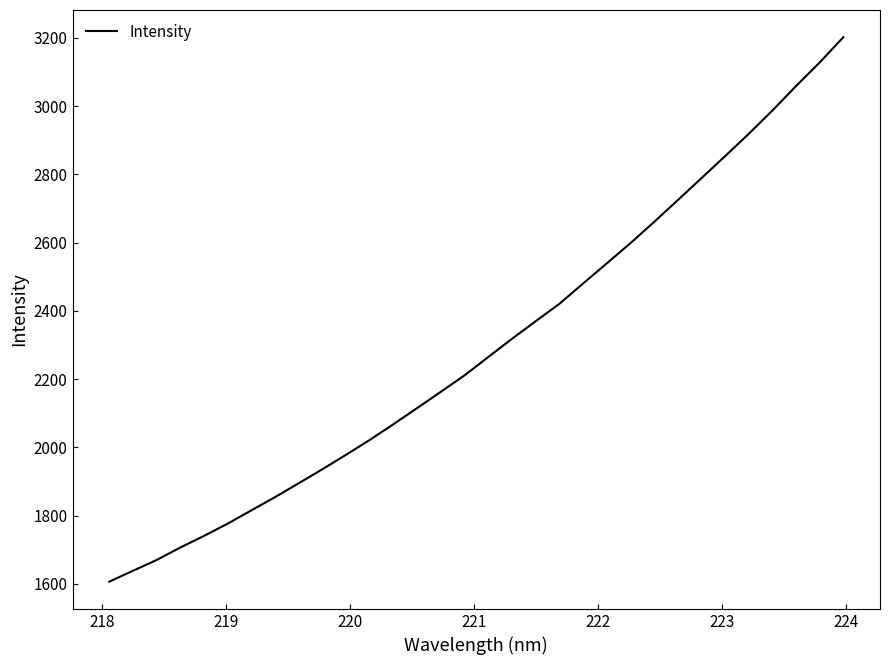

What is the smallest value displayed?

1606.6